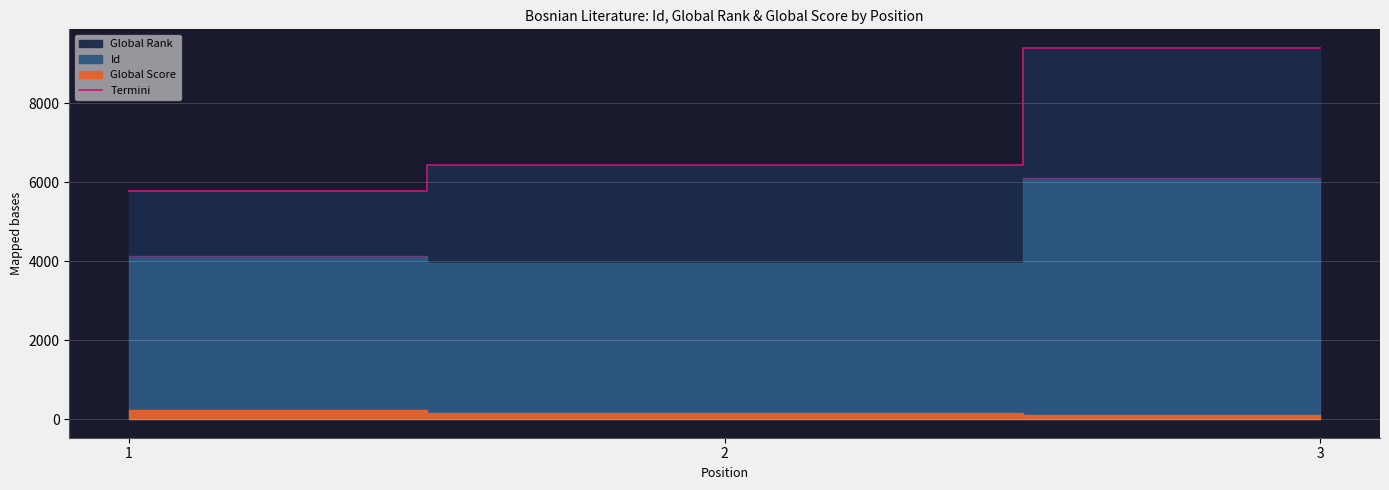

What is the maximum value shown in the chart?

9403